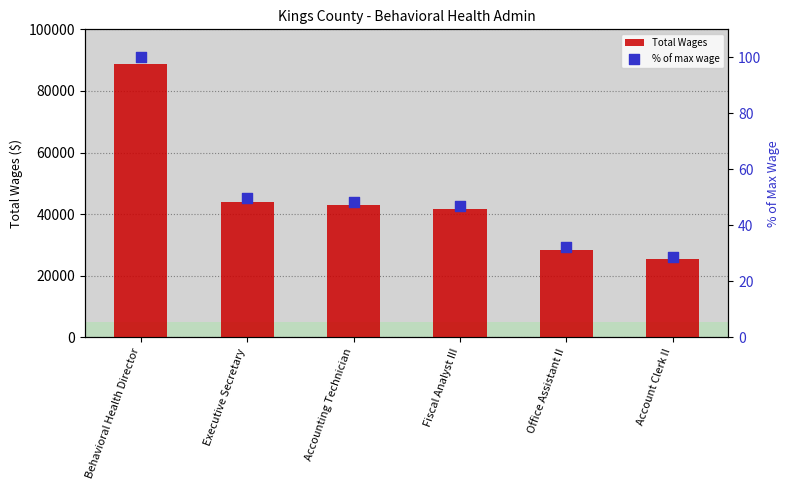

At how many categories does at least one series exceed 41589?

4